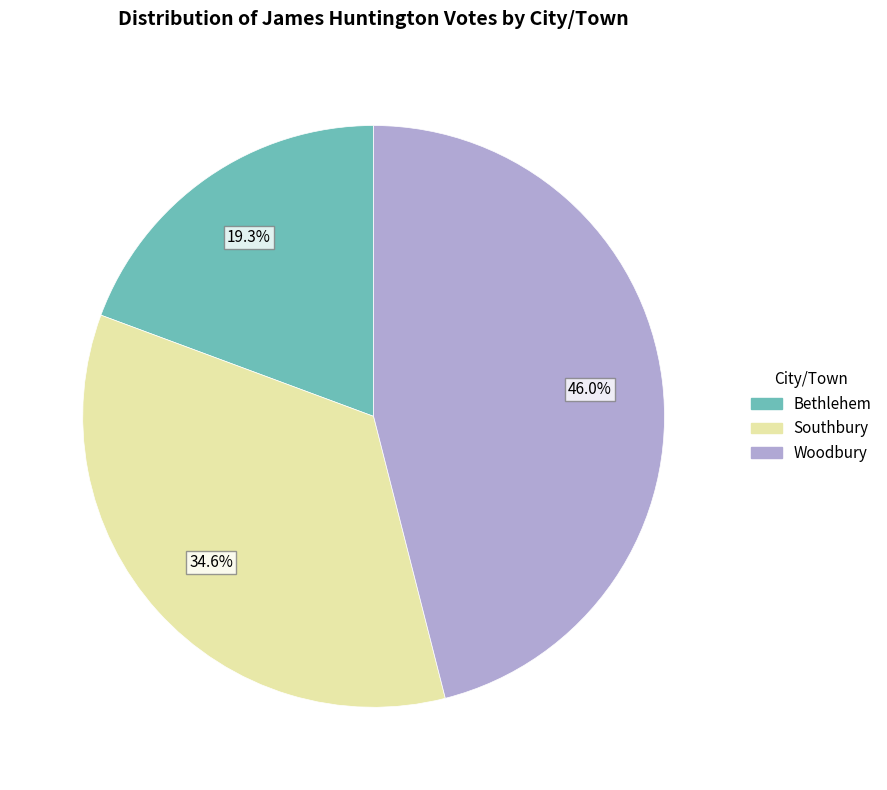

What is the smallest slice in the pie chart?

Bethlehem